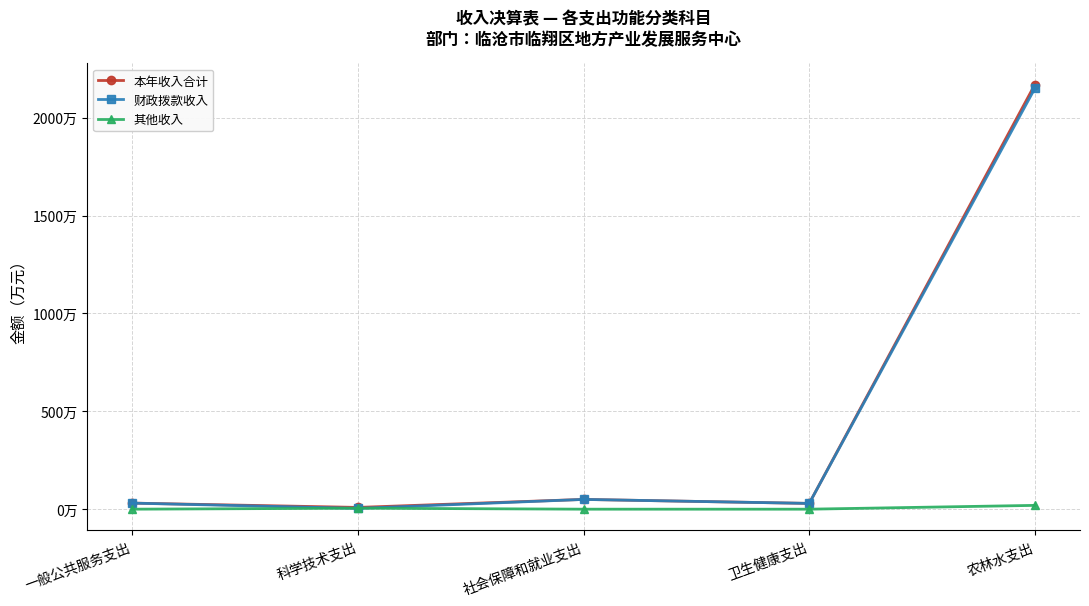

Which series has the largest total across all categories?

本年收入合计